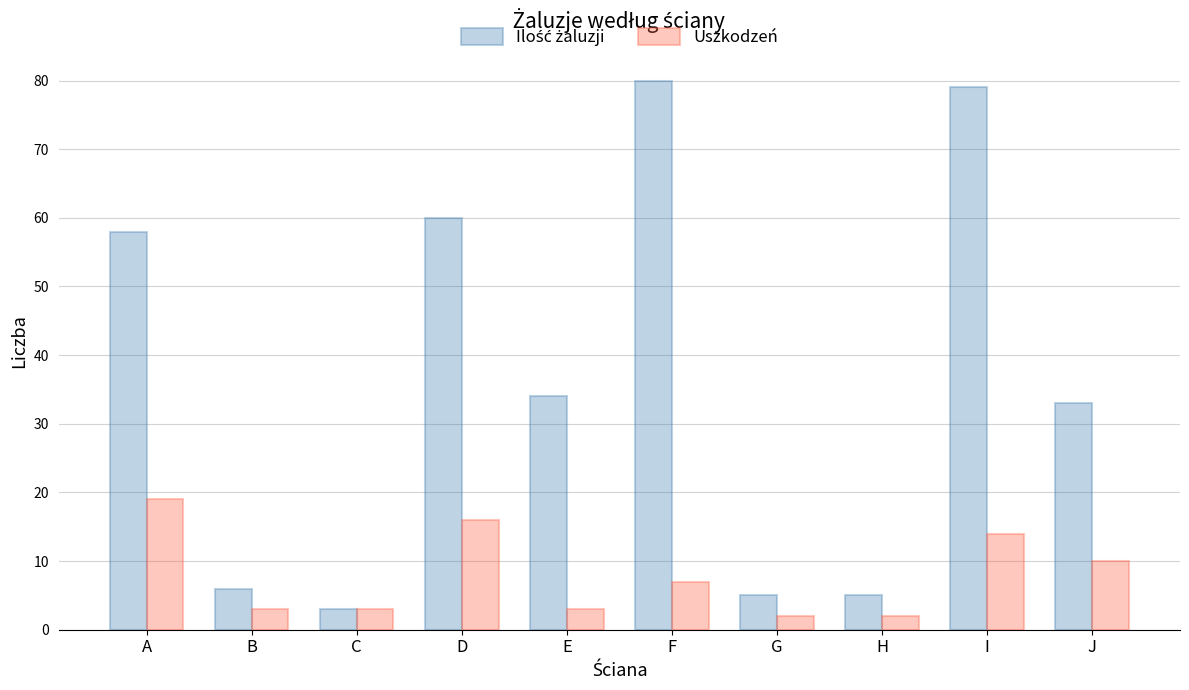

What is the sum of the Uszkodzeń values at H and G?

4